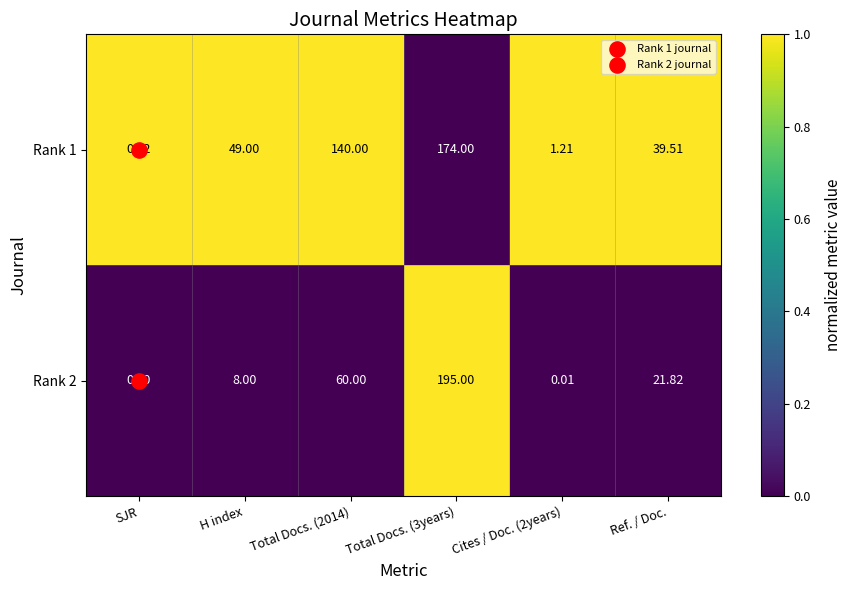

What is the spread (max minus min) of values at H index?

41.0